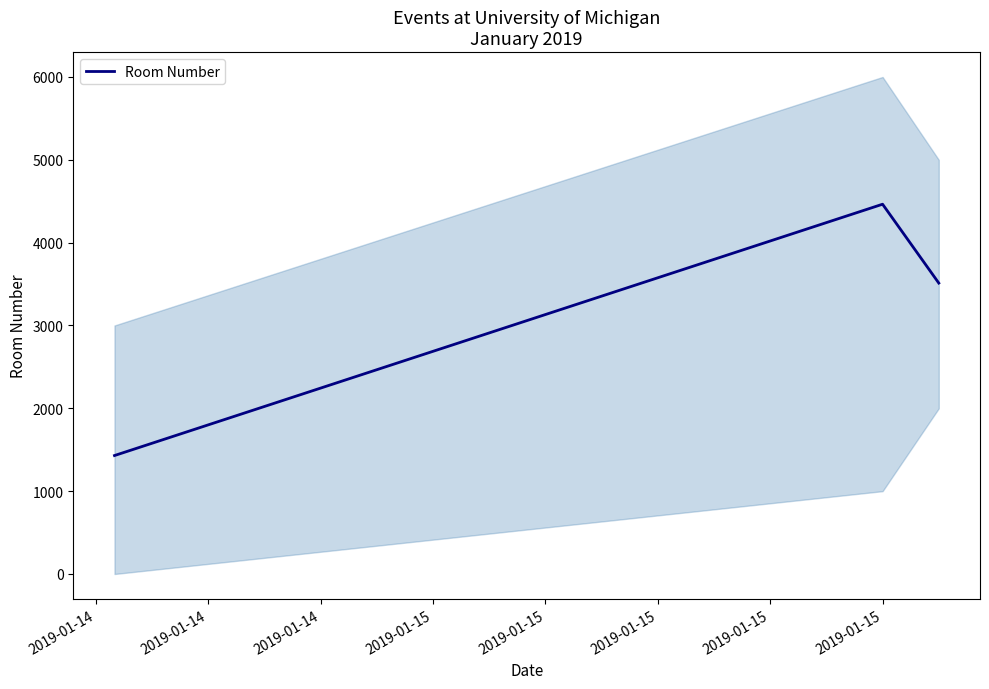

What is the lowest value of the Room Number series?

1430